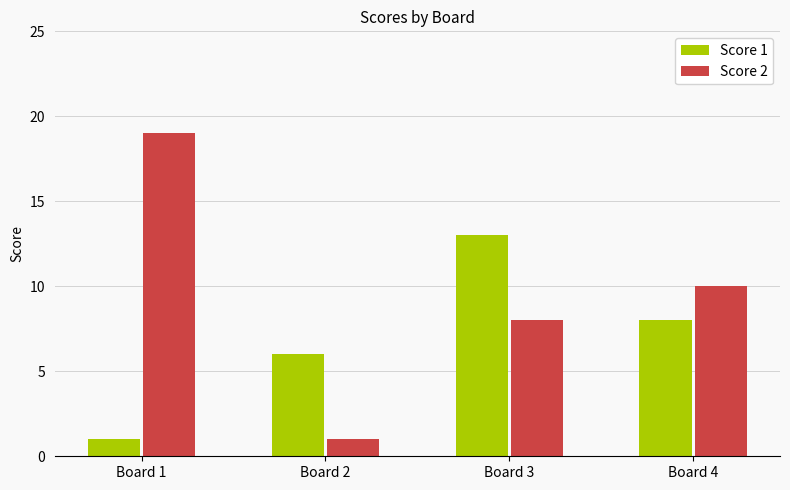

Reading right to left, extract all data points from this chart.

Score 1: Board 4=8	Board 3=13	Board 2=6	Board 1=1
Score 2: Board 4=10	Board 3=8	Board 2=1	Board 1=19